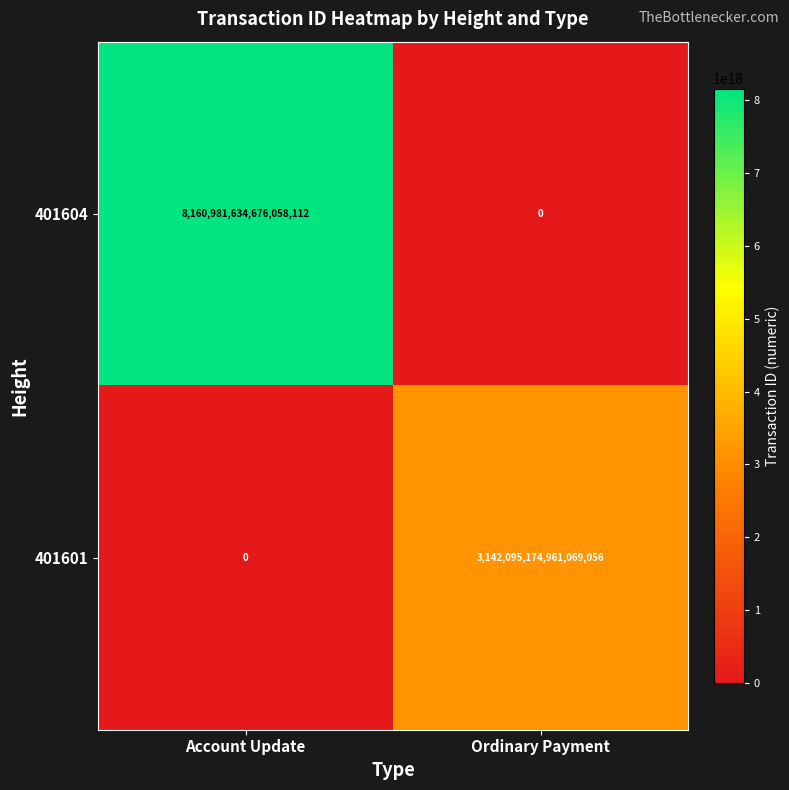

At how many categories does at least one series exceed 2529091480950935040?

2